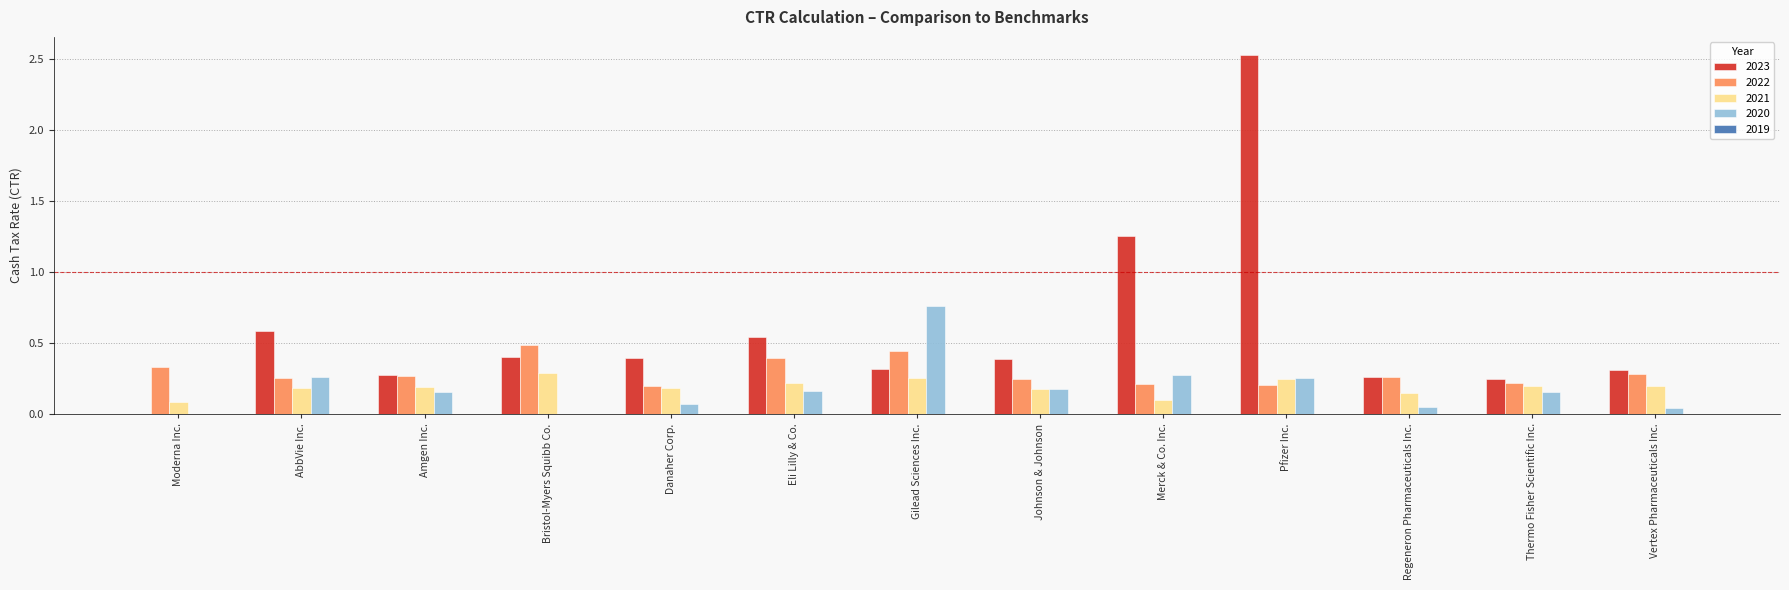

Between Eli Lilly & Co. and Merck & Co. Inc., which series saw the biggest shift?

2023